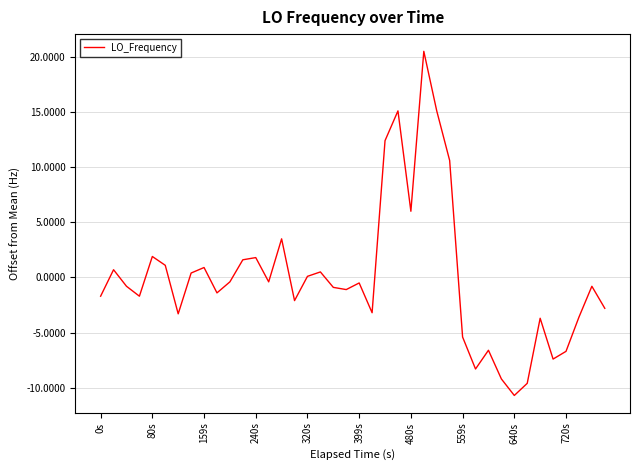

Does the chart display data point markers on the line(s)?

No